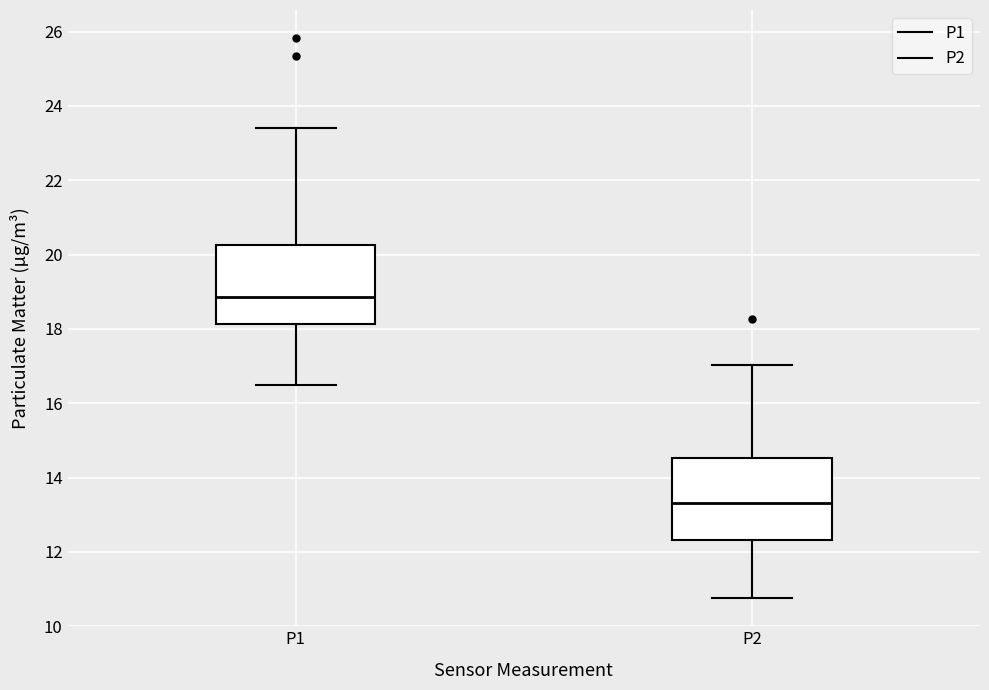

Where is the lower edge of the box for P1 on the y-axis? The values are not printed on the chart, so give them approximately, as read against the axis.

18.2